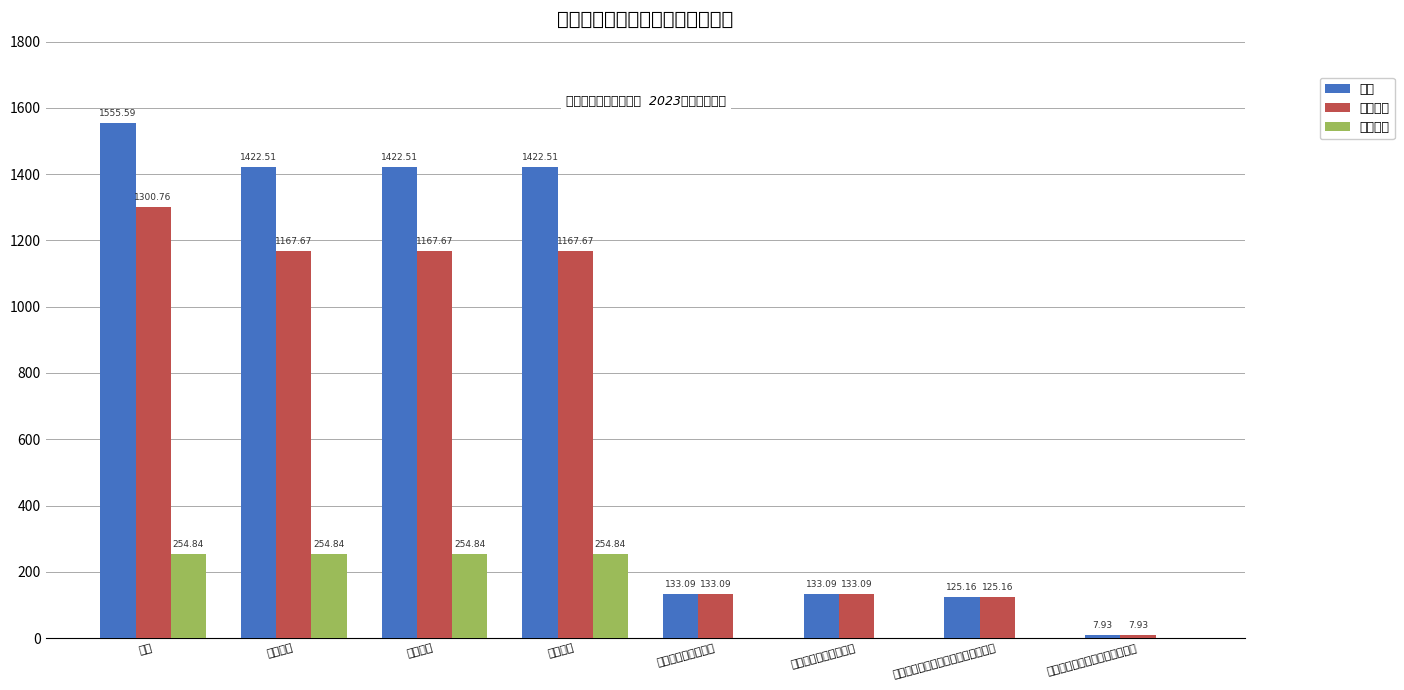

What are all the series names shown in the legend?

合计, 基本支出, 项目支出